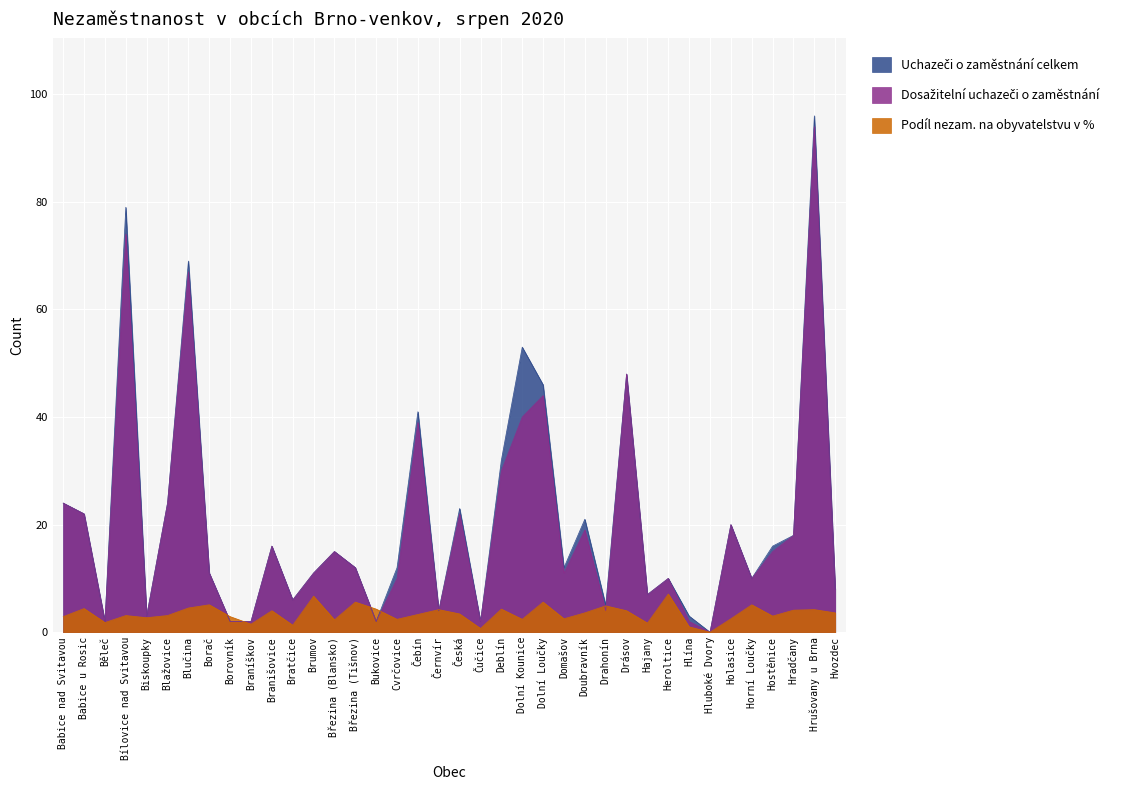

Does the chart display data point markers on the line(s)?

No